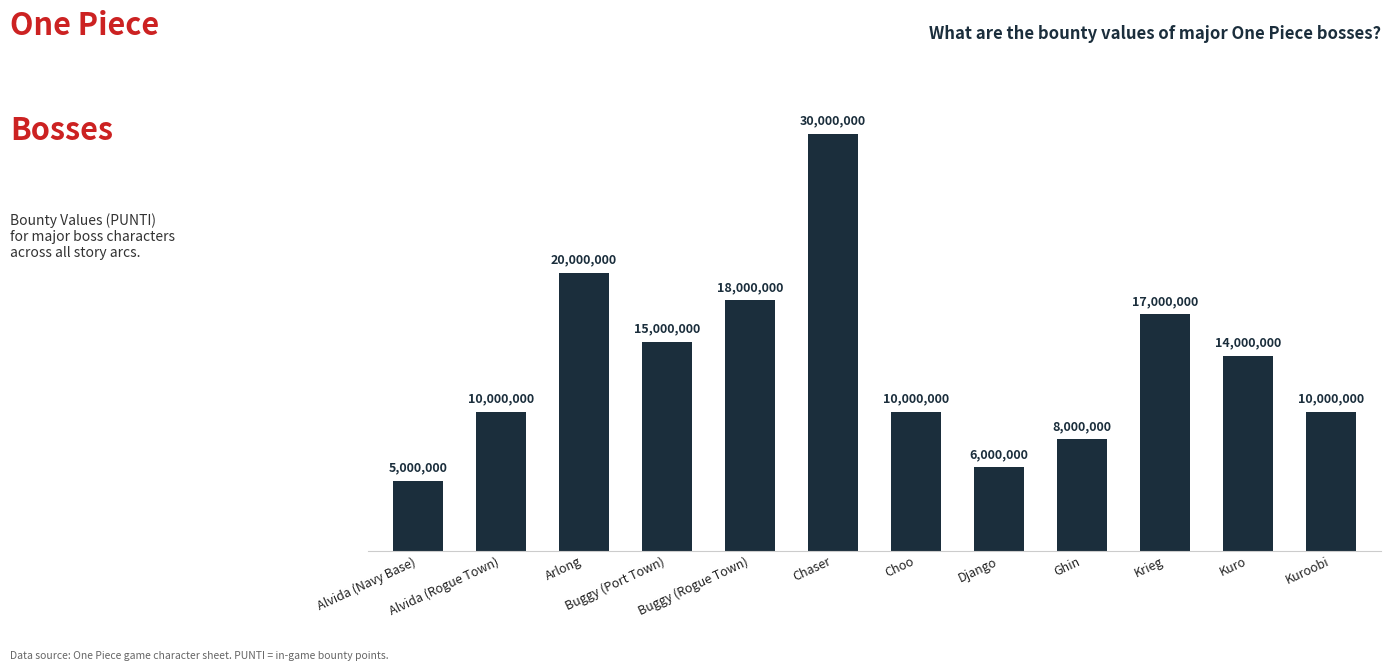

Reading left to right, extract all data points from this chart.

Alvida (Navy Base)=5000000	Alvida (Rogue Town)=10000000	Arlong=20000000	Buggy (Port Town)=15000000	Buggy (Rogue Town)=18000000	Chaser=30000000	Choo=10000000	Django=6000000	Ghin=8000000	Krieg=17000000	Kuro=14000000	Kuroobi=10000000